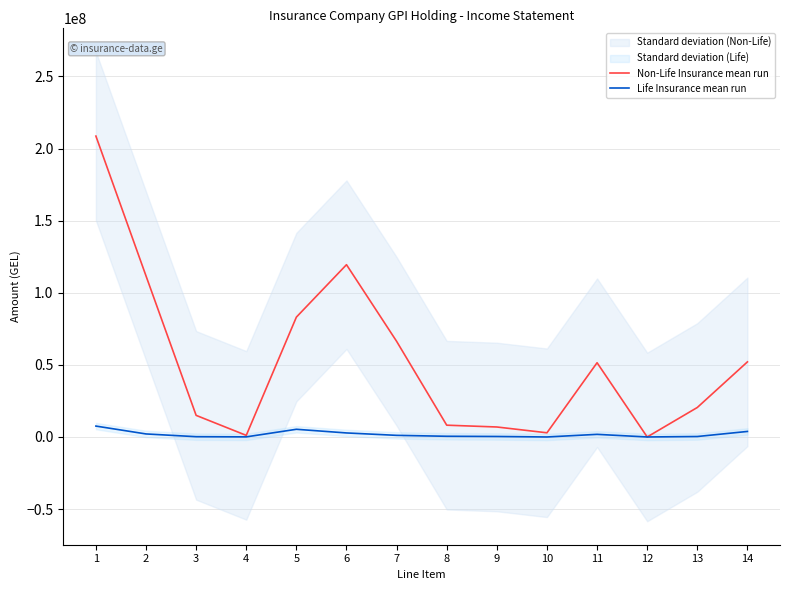

Rank the series at 3 from highest to lowest value.

Non-Life Insurance mean run, Life Insurance mean run